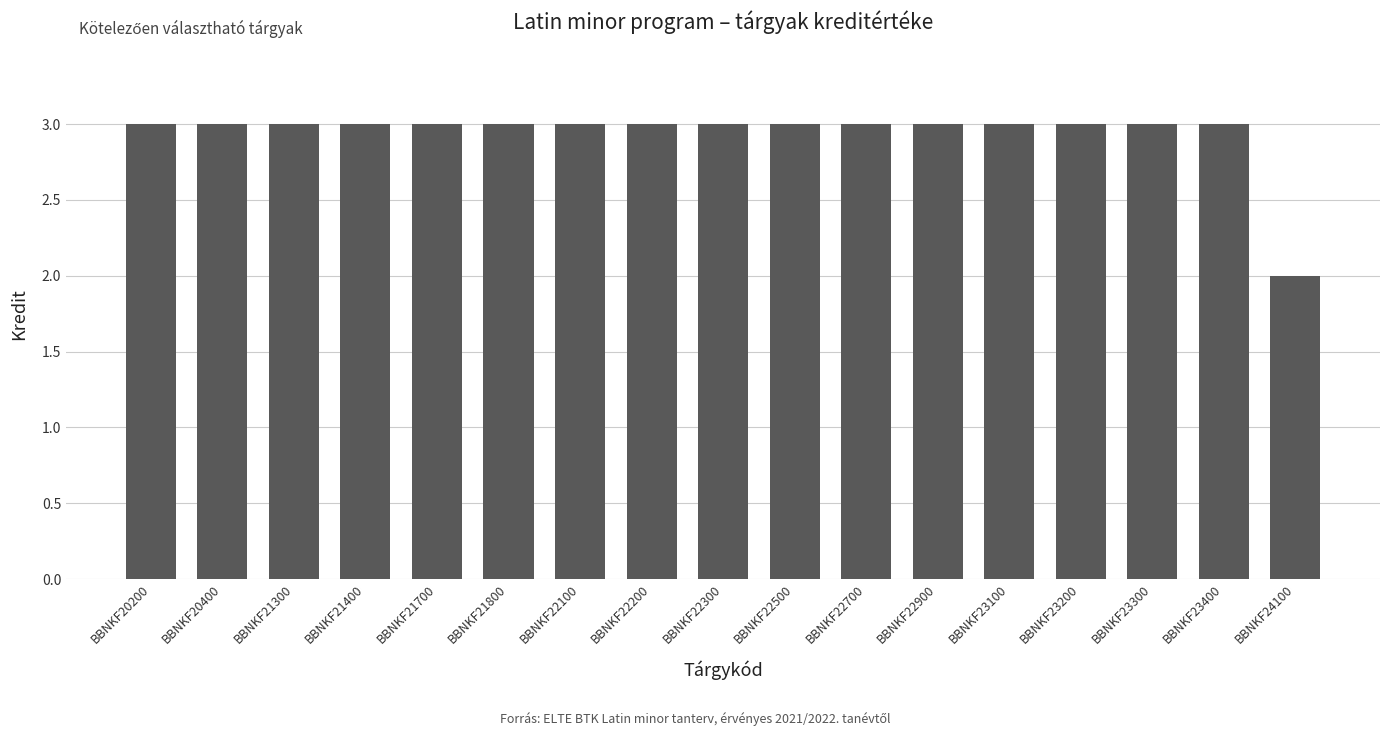

Is it true that the value at BBNKF23300 is 3?

True